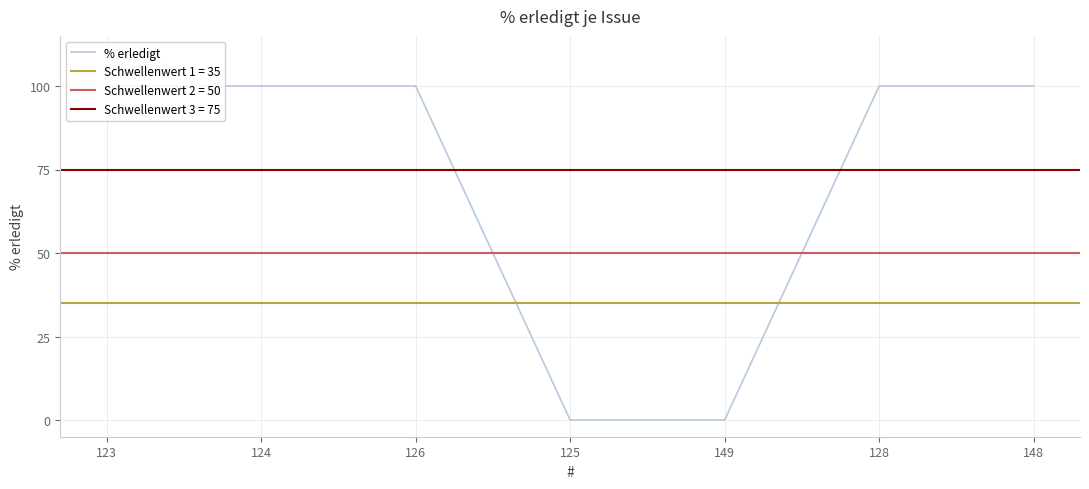

What is the label of the 5th point from the right?

126